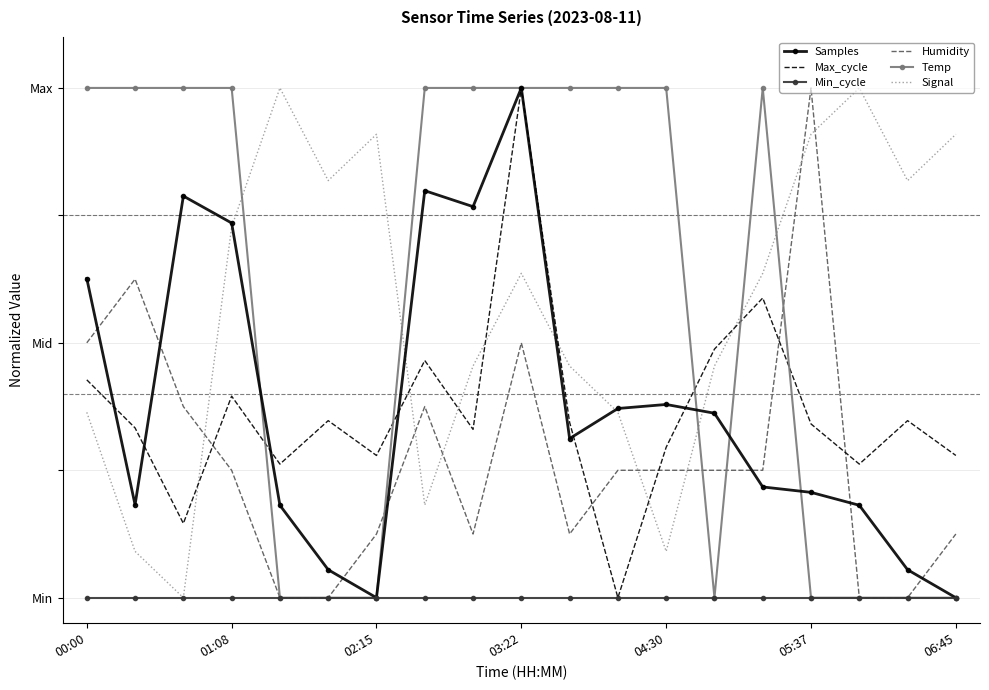

Which series has the largest range (max minus min)?

Samples